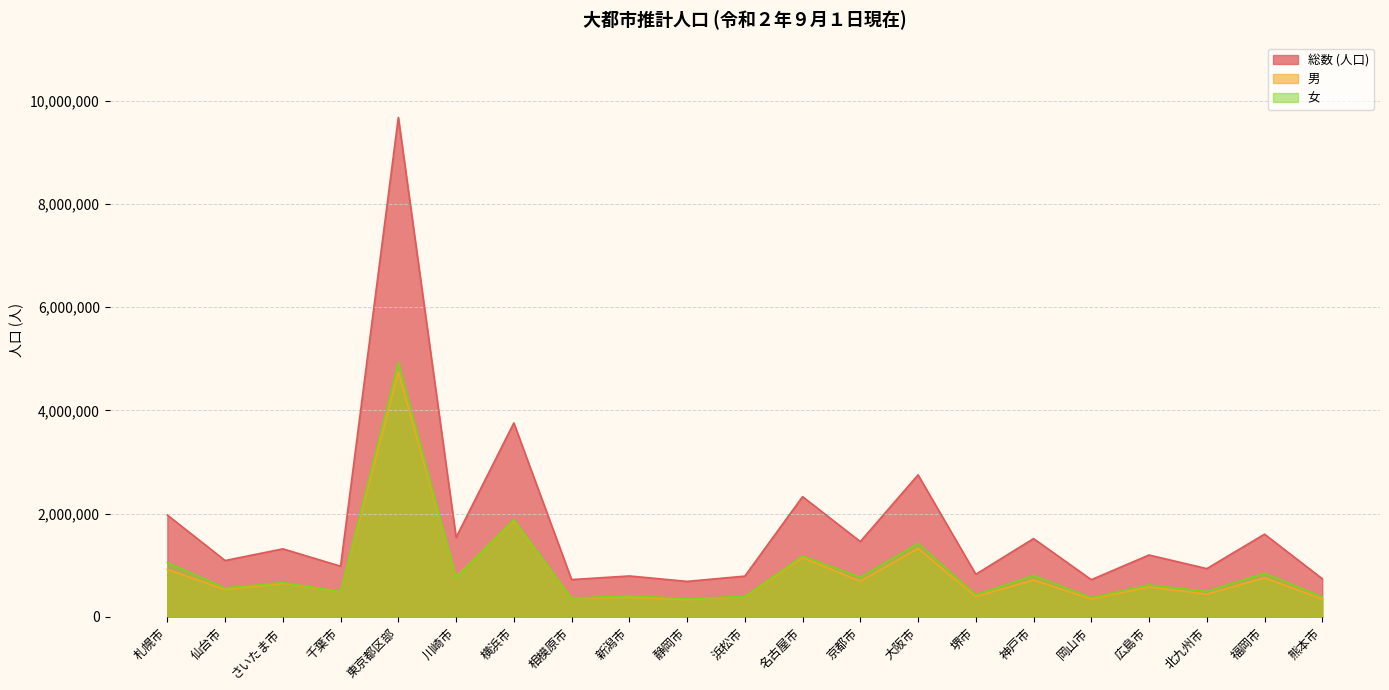

List the labels in order of 総数 (人口) value, smallest first.

静岡市, 岡山市, 相模原市, 熊本市, 浜松市, 新潟市, 堺市, 北九州市, 千葉市, 仙台市, 広島市, さいたま市, 京都市, 神戸市, 川崎市, 福岡市, 札幌市, 名古屋市, 大阪市, 横浜市, 東京都区部